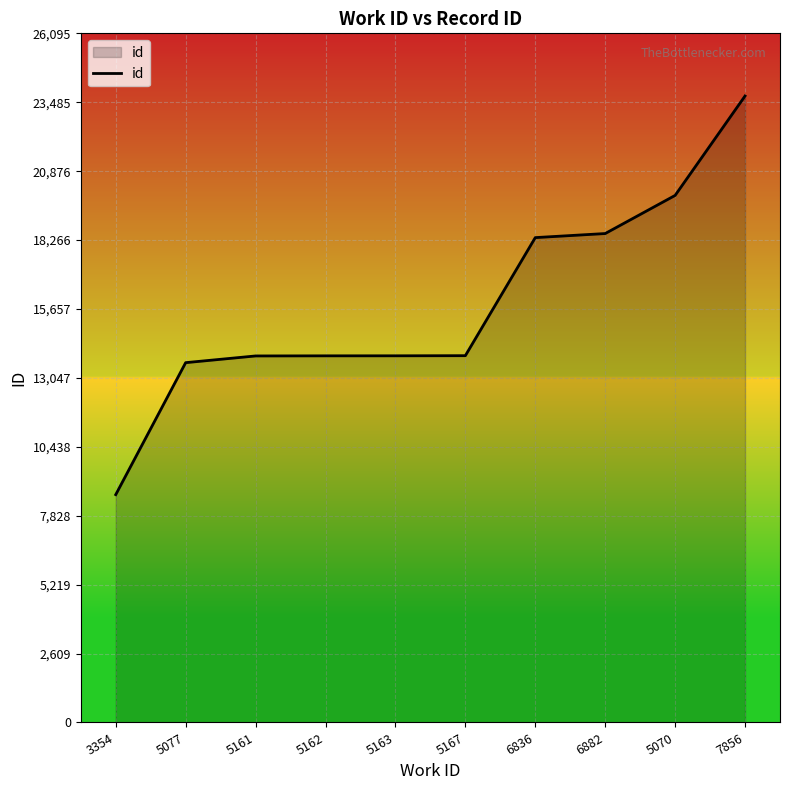

Read the value at 5161.

13879